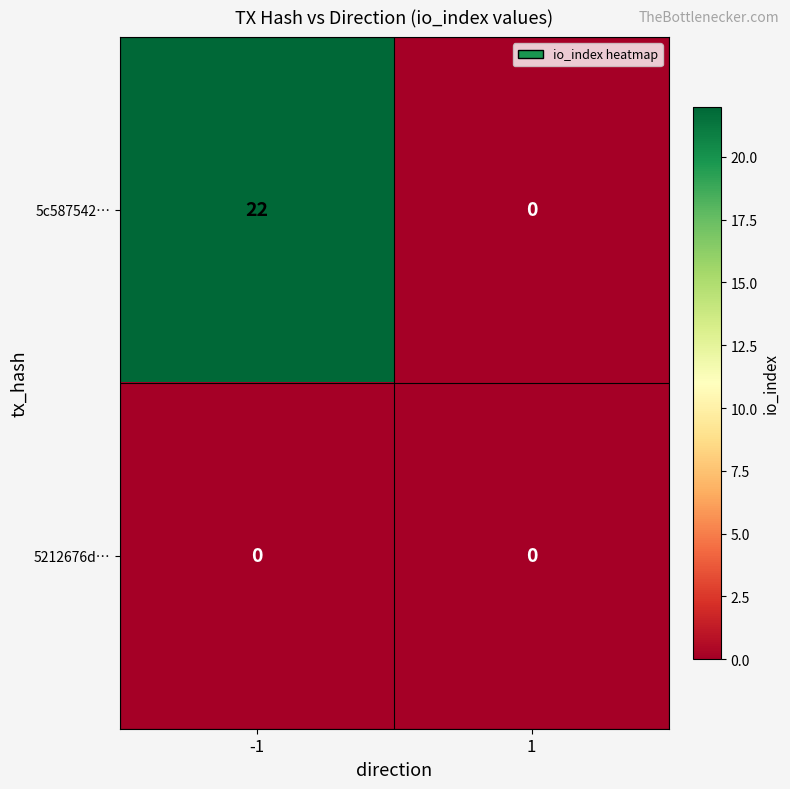

Reading left to right, what are all the values shown in this chart?

5c587542…: 22	0
5212676d…: 0	0